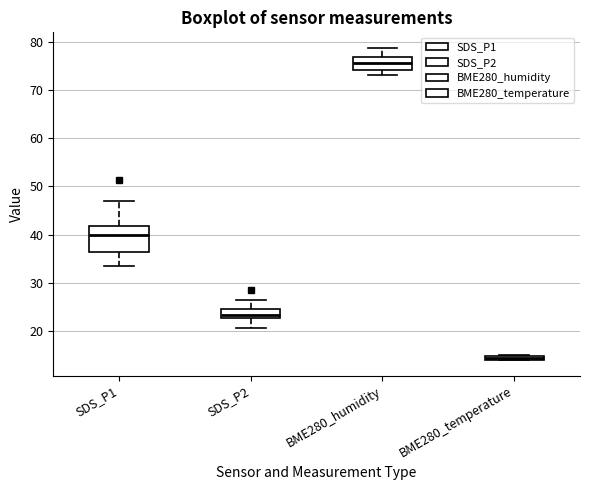

Comparing the boxes themselves (not the whiskers), which one is the tallest?

SDS_P1